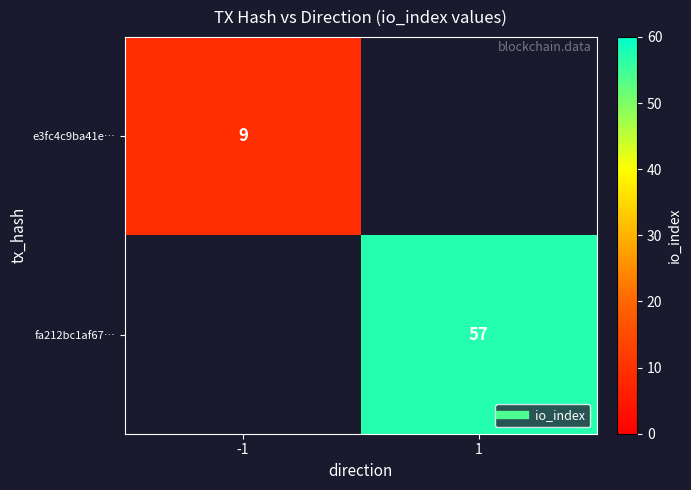

Rank the categories by e3fc4c9ba41e… value from lowest to highest.

-1, 1